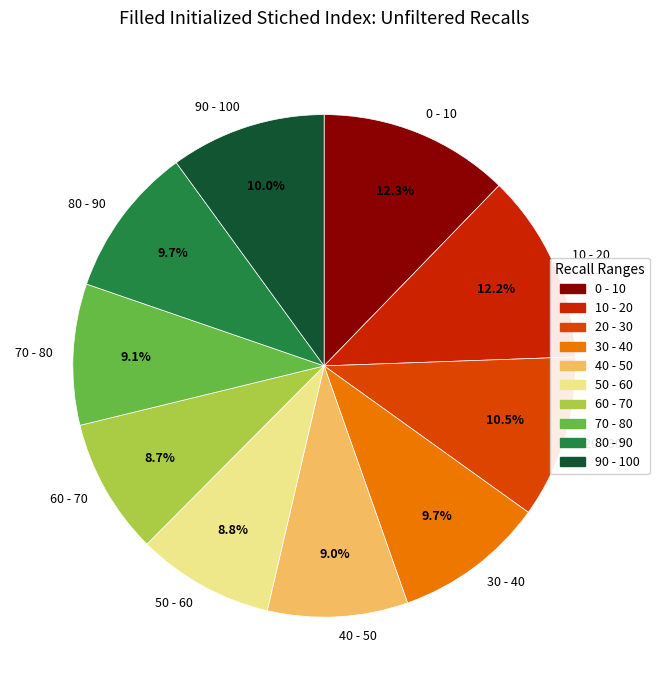

Does any single category account for the majority?

No